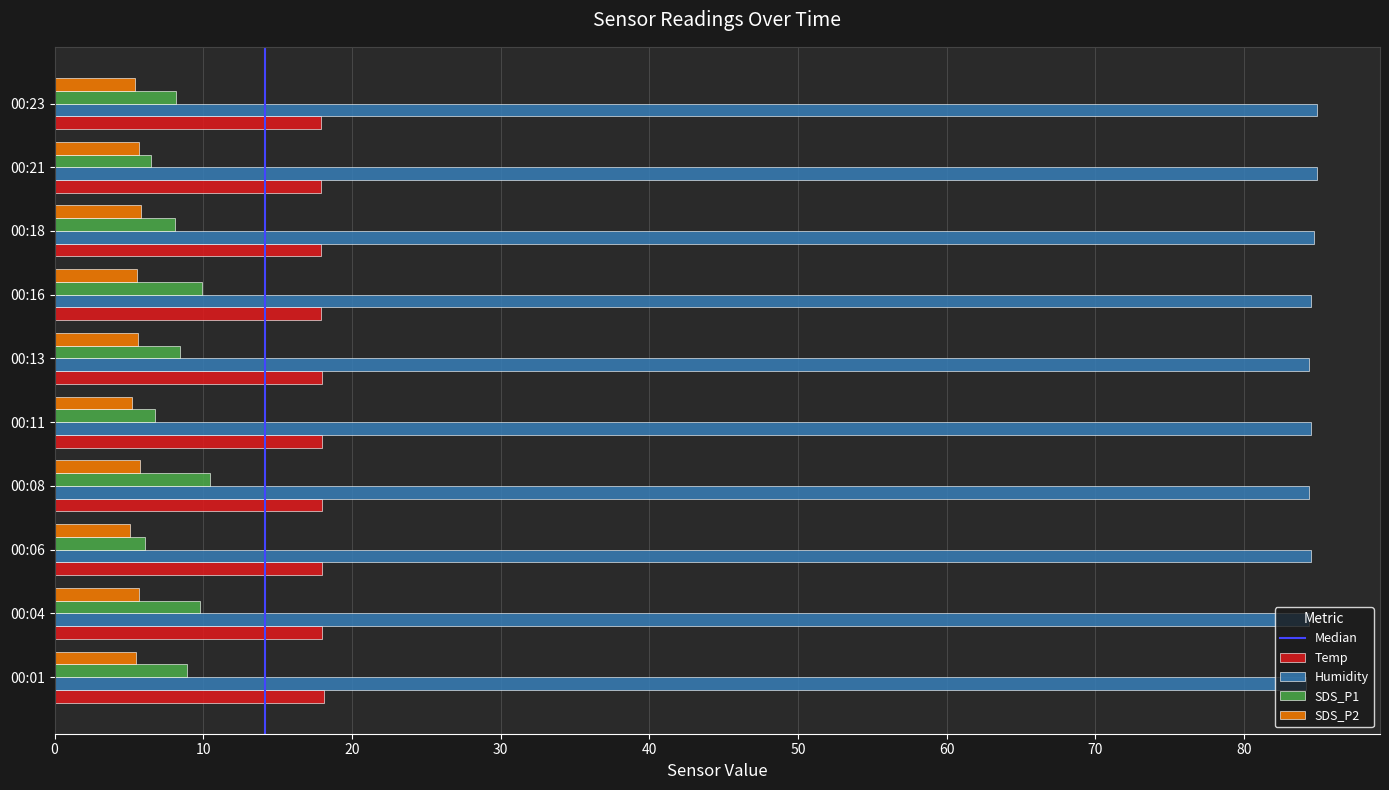

Is the value of Humidity at 00:23 greater than the value of Temp at 00:08?

Yes